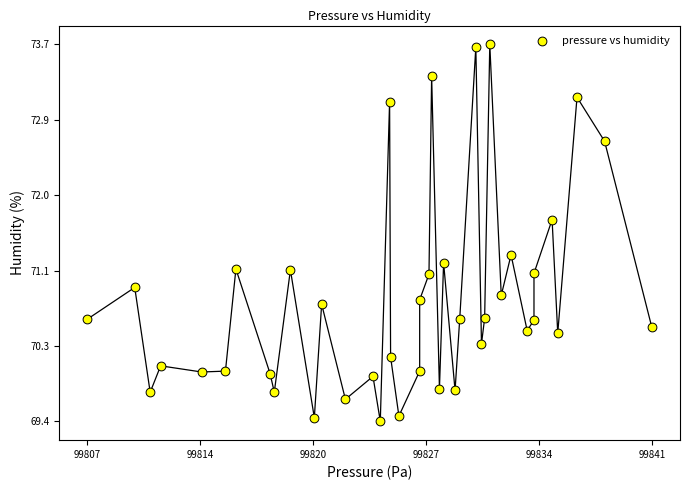

What is the range of Y values (max minus min)?

4.3